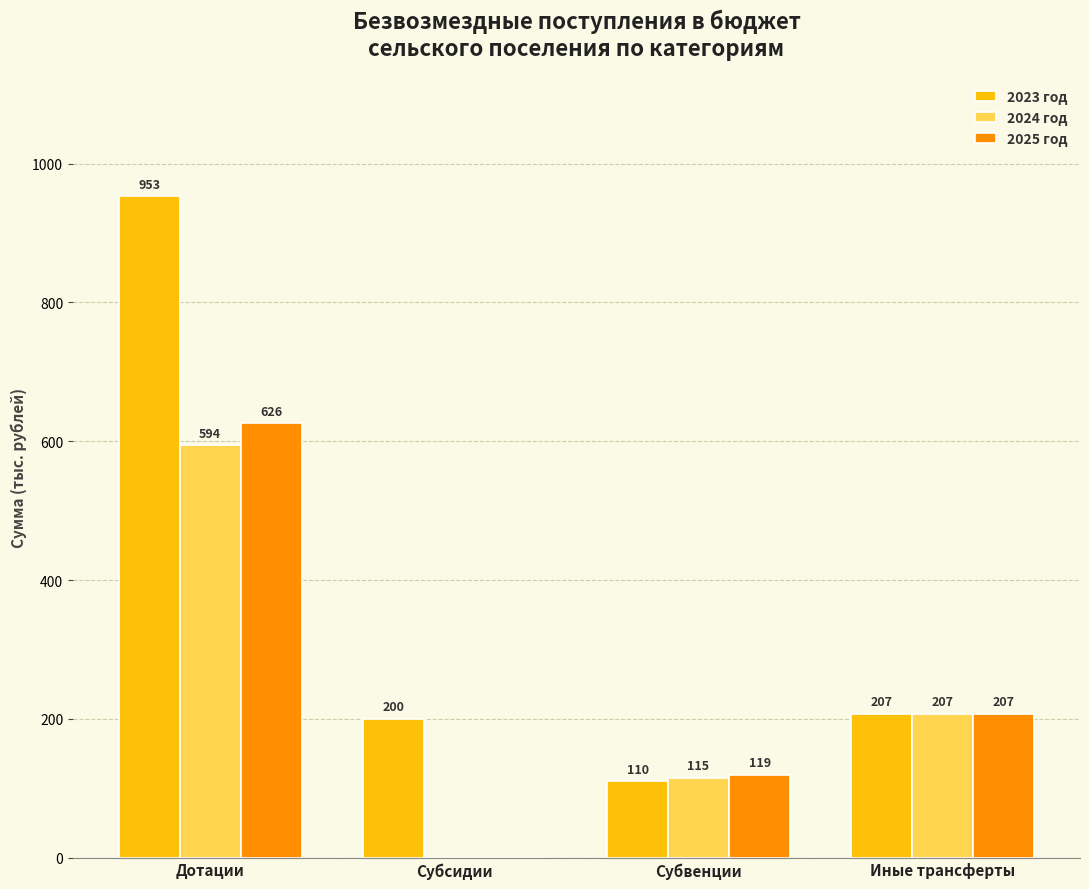

What is the greatest value displayed?

953.0